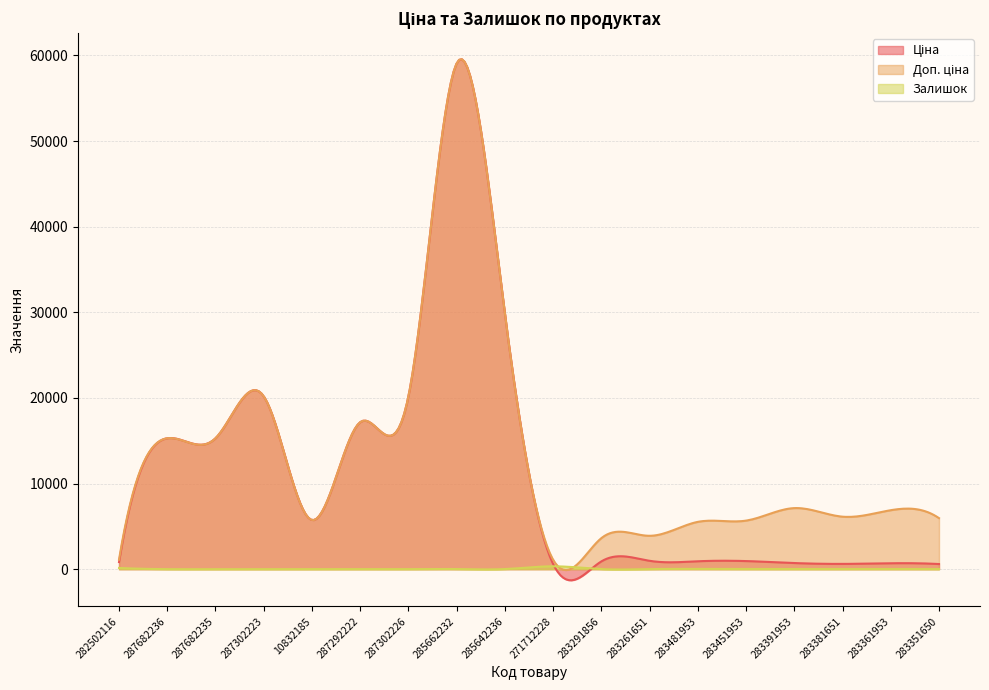

List the series in order of their peak value, highest first.

Ціна, Доп. ціна, Залишок